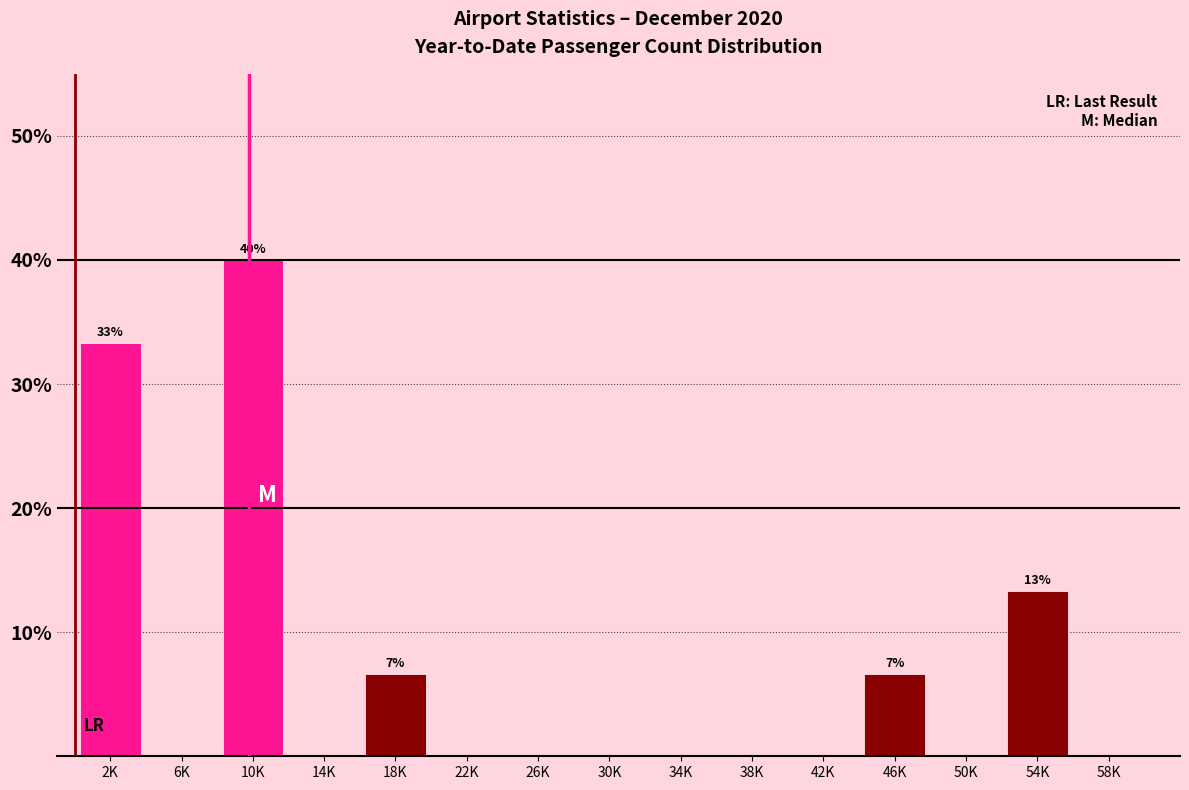

Reading left to right, extract all data points from this chart.

2K=33.3	6K=0.0	10K=40.0	14K=0.0	18K=6.7	22K=0.0	26K=0.0	30K=0.0	34K=0.0	38K=0.0	42K=0.0	46K=6.7	50K=0.0	54K=13.3	58K=0.0